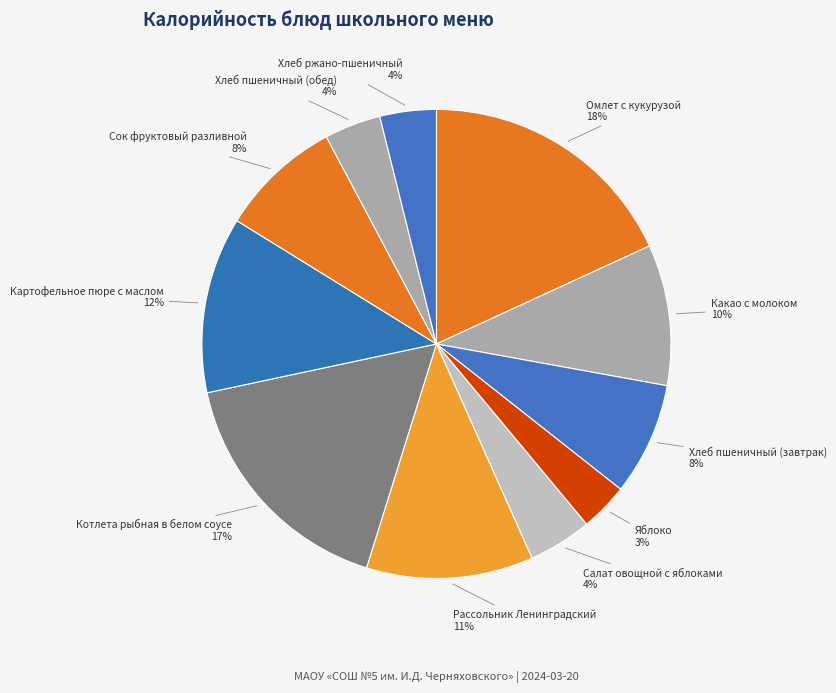

To the nearest percent, what percentage of the pie is Сок фруктовый разливной?

8%